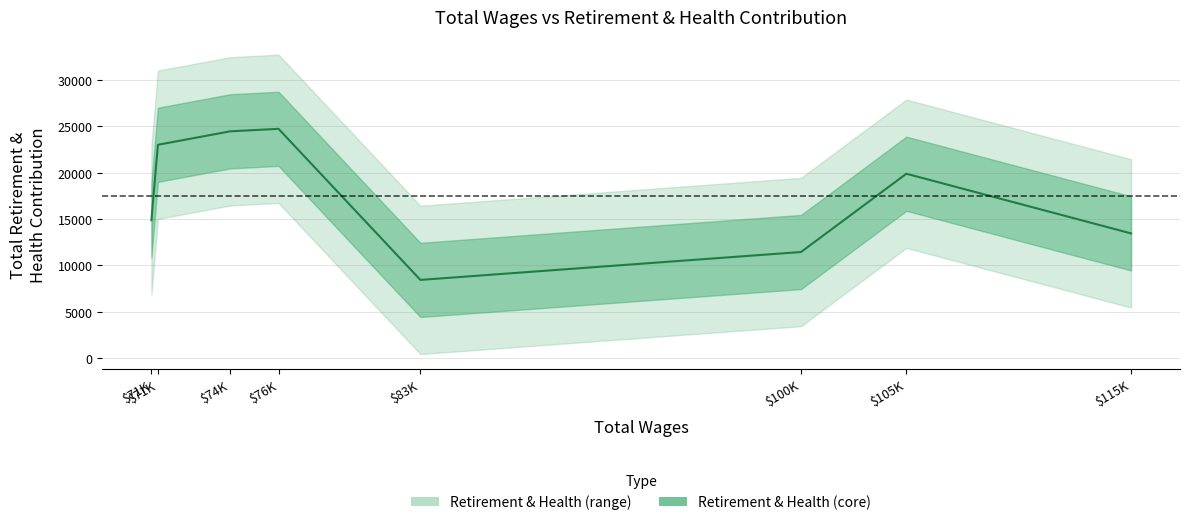

Which label corresponds to the smallest value in the chart?

$83K